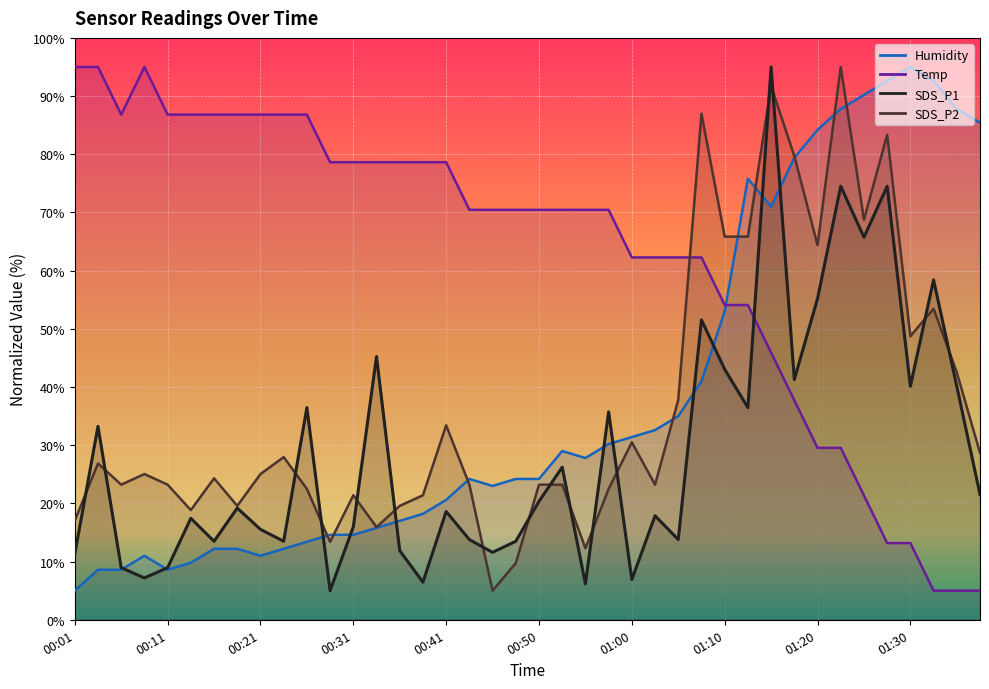

What is the lowest value of the SDS_P2 series?

5.0